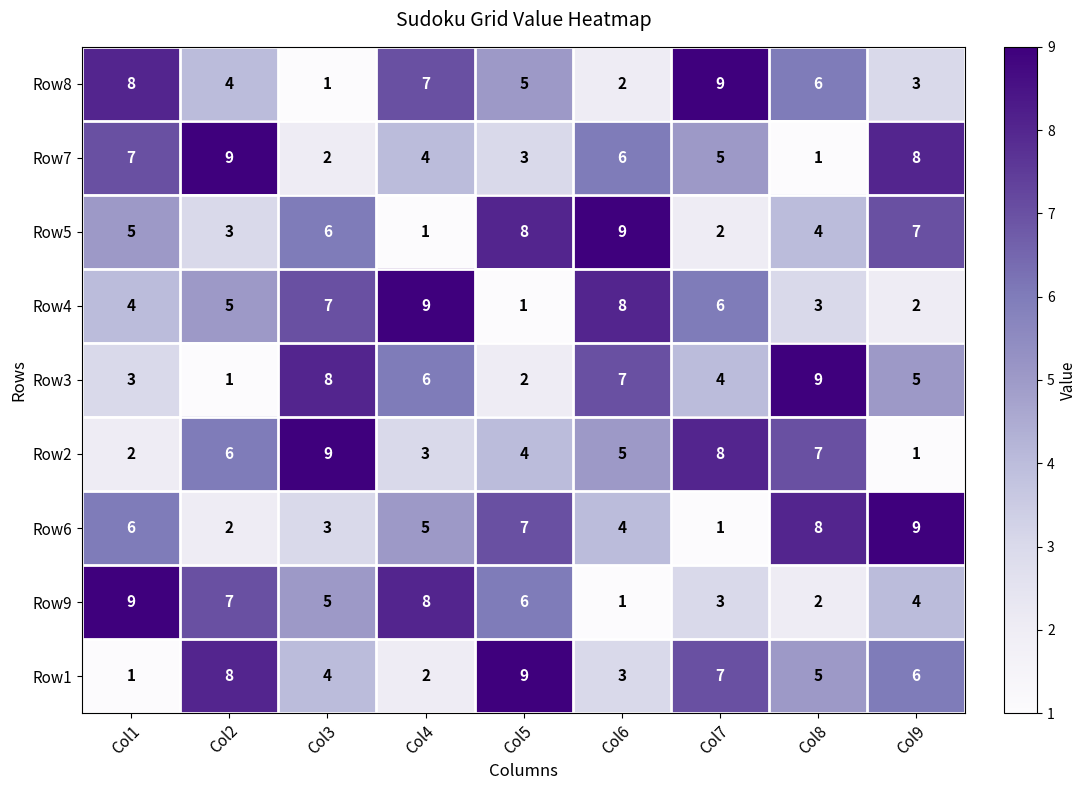

The Row1 series shows 3 at Col4. True or false?

False